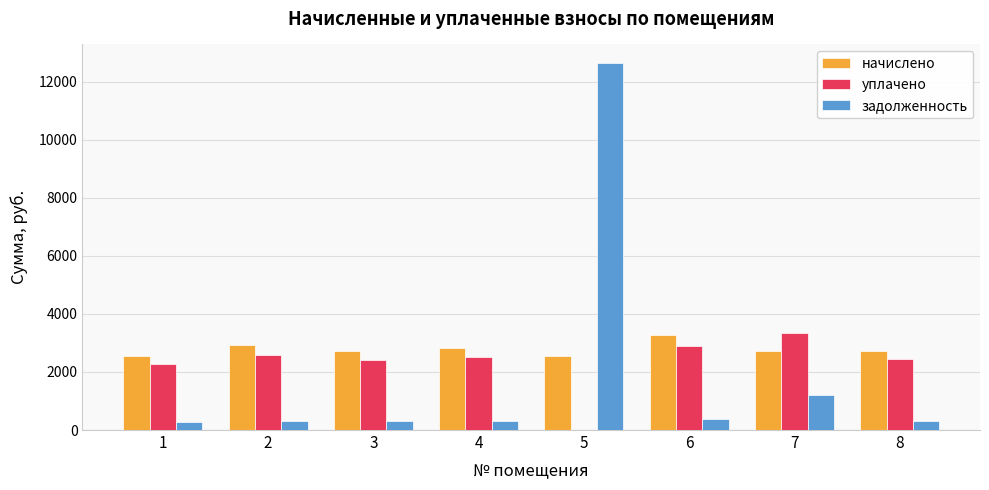

Which category has the highest value across all series?

5